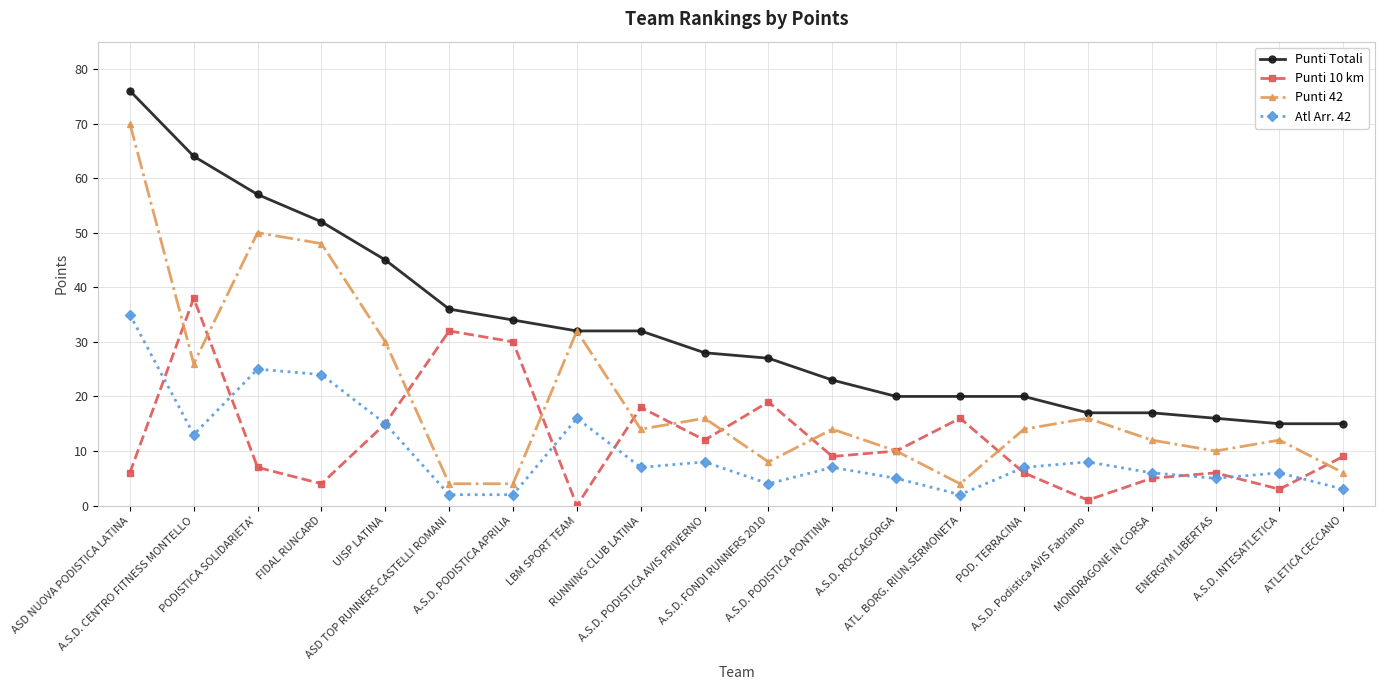

Which series has the widest spread of values?

Punti 42